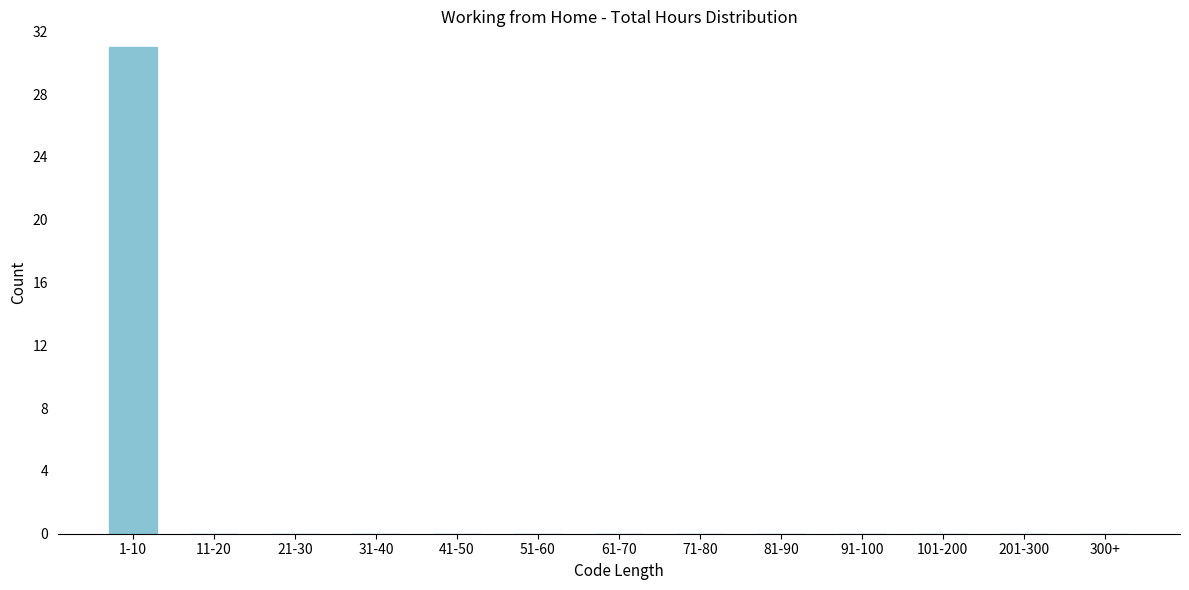

Reading left to right, list all the values displayed in this chart.

1-10=31	11-20=0	21-30=0	31-40=0	41-50=0	51-60=0	61-70=0	71-80=0	81-90=0	91-100=0	101-200=0	201-300=0	300+=0